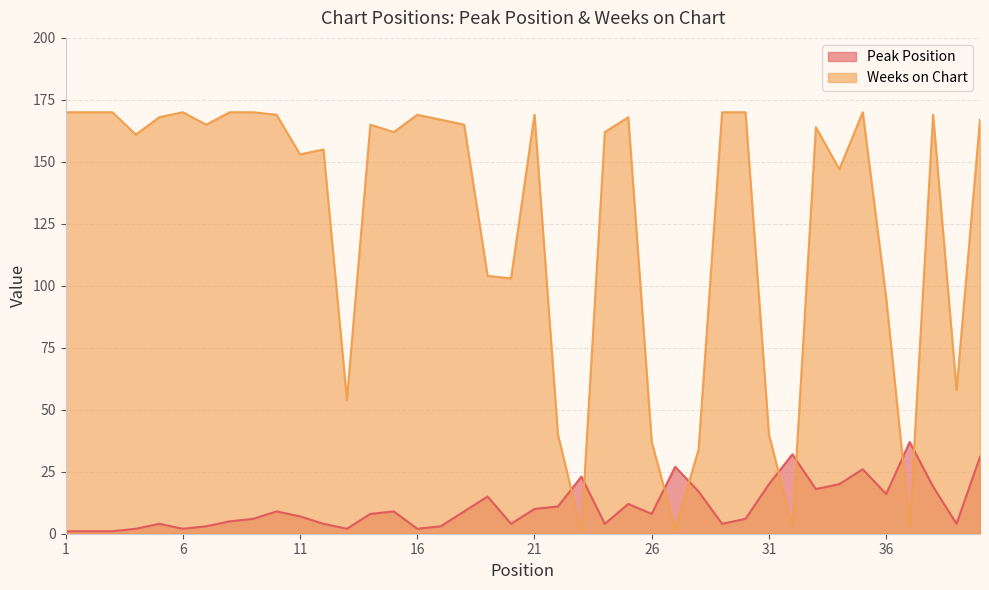

How many interior local peaks does the Peak Position series have?

10